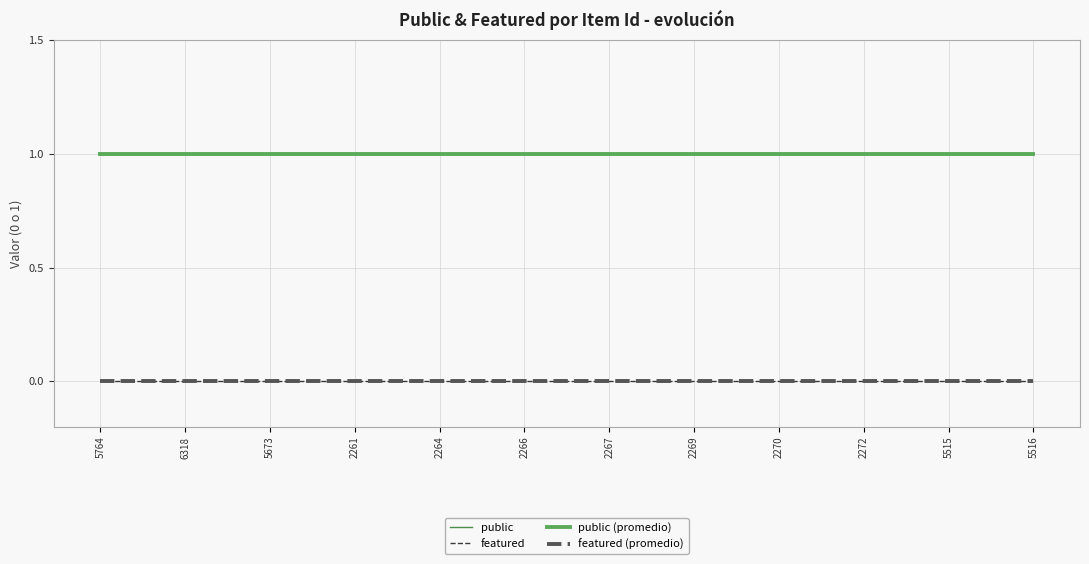

Does the chart display data point markers on the line(s)?

No